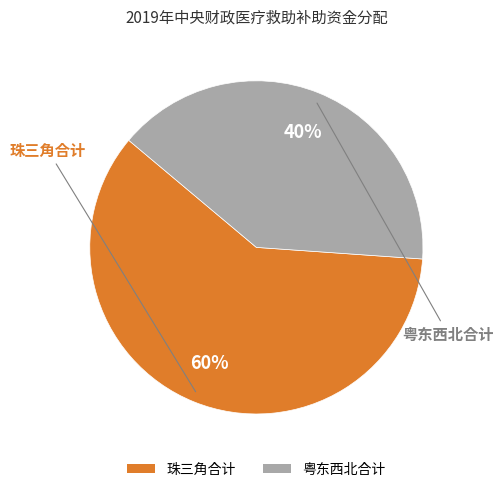

Rank the categories by value from highest to lowest.

珠三角合计, 粤东西北合计